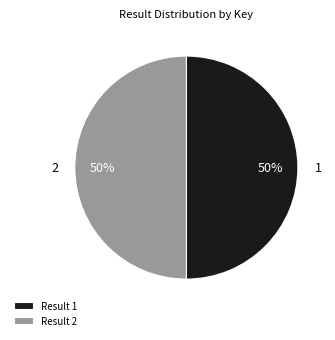

To the nearest percent, what is the average slice percentage?

50%